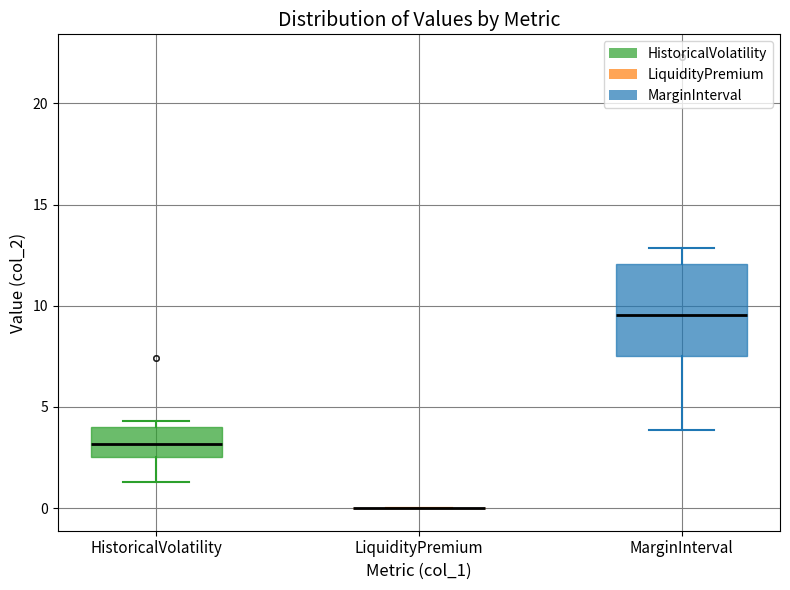

Which box is the tallest, from its lower edge to its upper edge?

MarginInterval